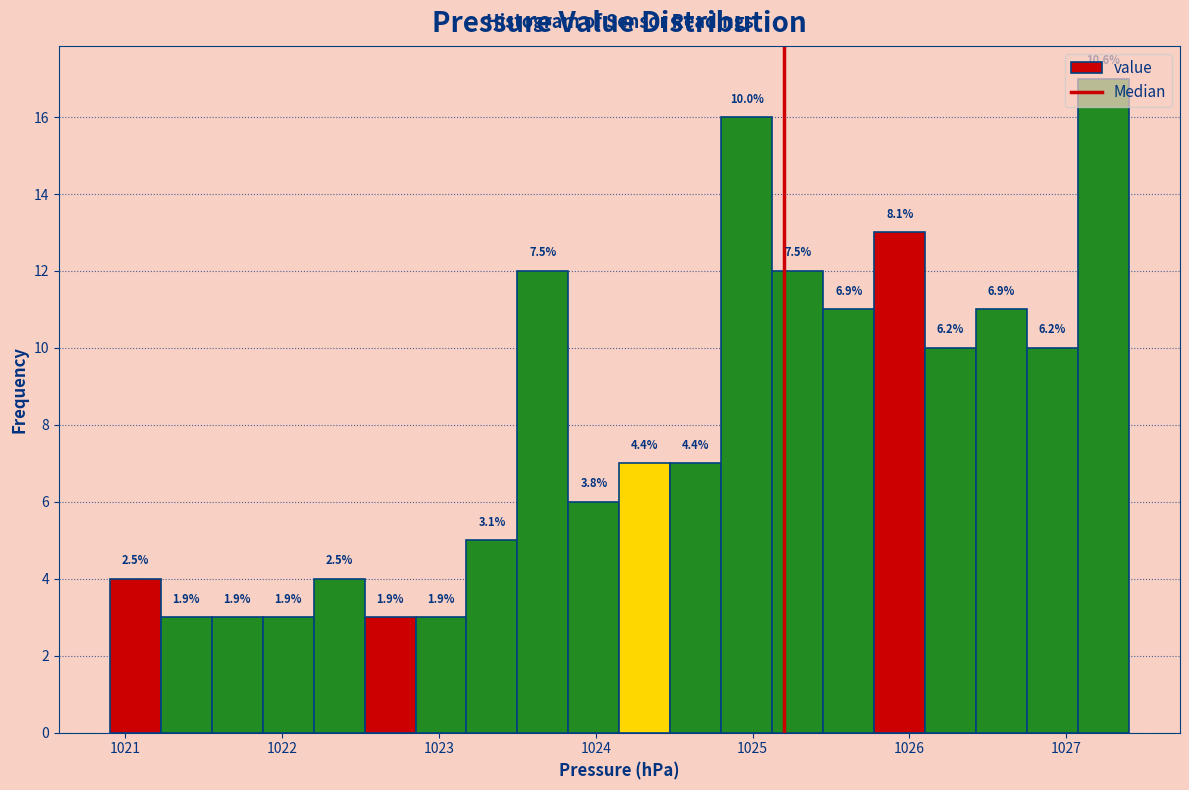

Read against the x-axis, roughly where is the centre of the tallest bar?

1027.2